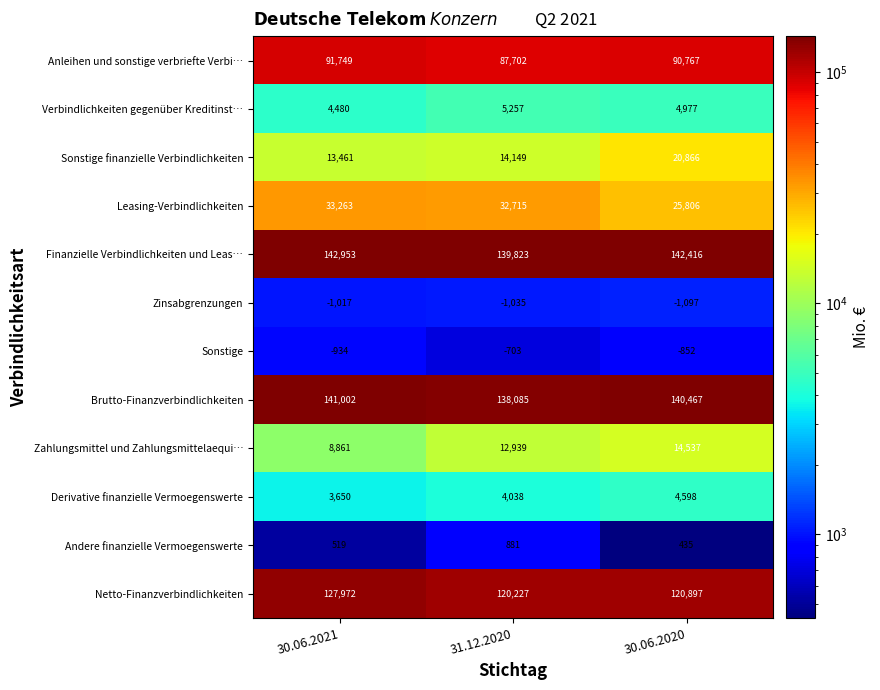

What is the difference between the highest and lowest values at 31.12.2020?

140858